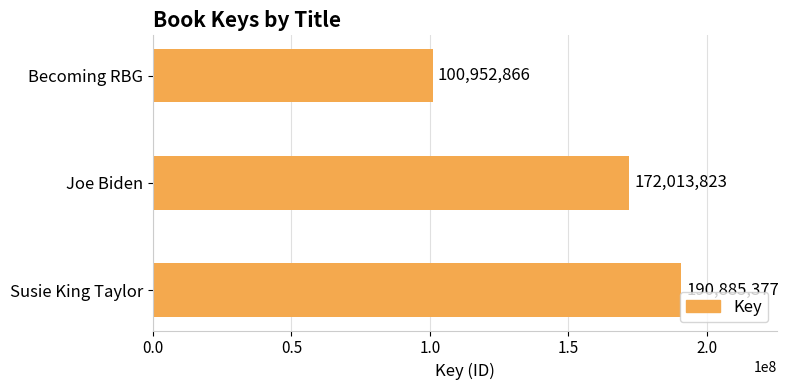

List the labels in order of value, largest first.

Susie King Taylor, Joe Biden, Becoming RBG